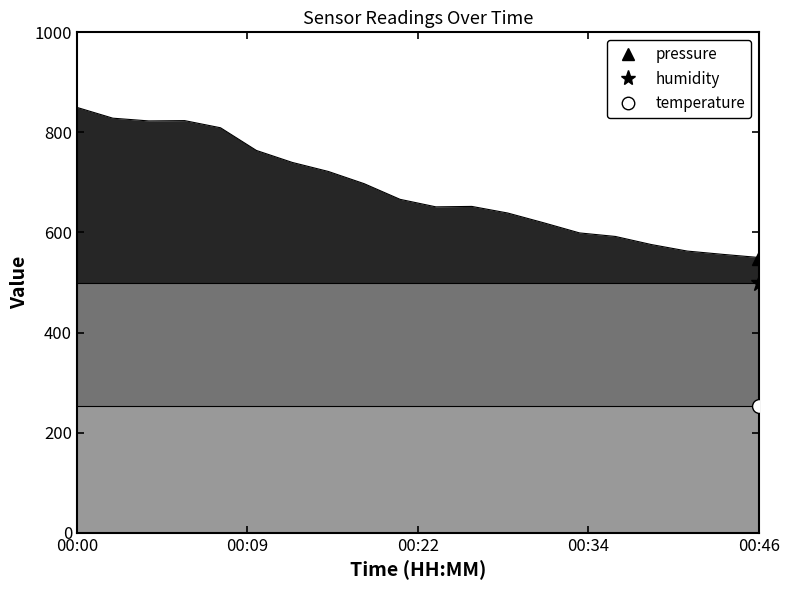

What is the value of the humidity point at the 12th from the left?

500.0